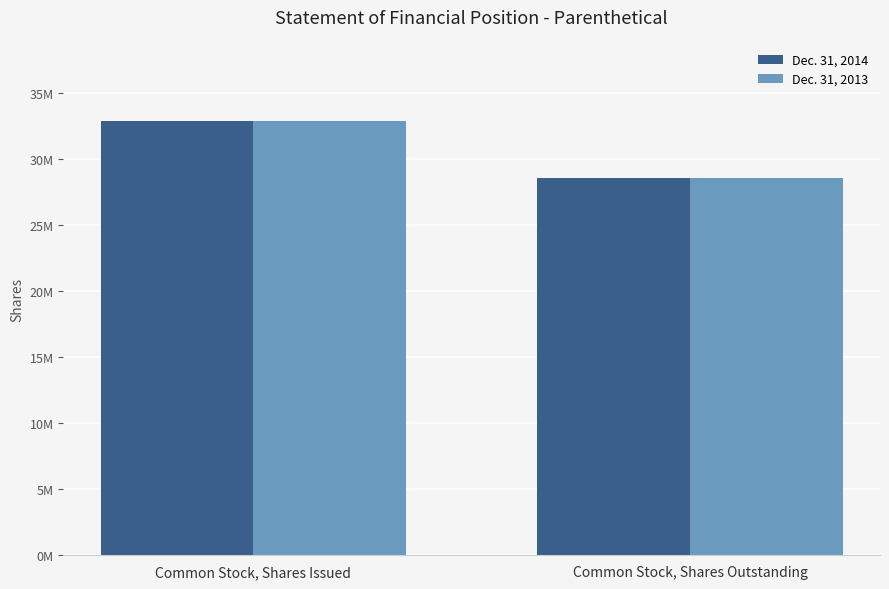

Rank the series at Common Stock, Shares Issued from lowest to highest value.

Dec. 31, 2014, Dec. 31, 2013